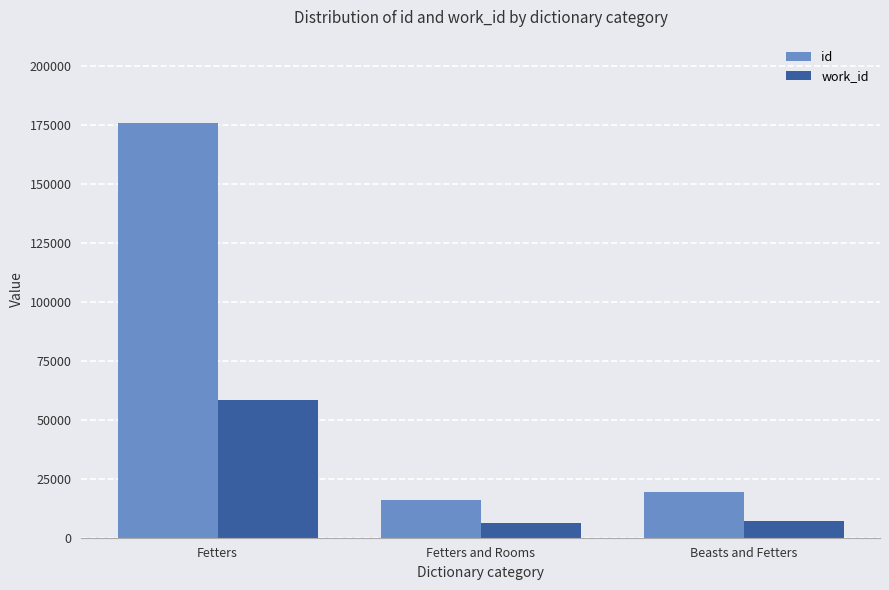

At which label does id first exceed 19426?

Fetters